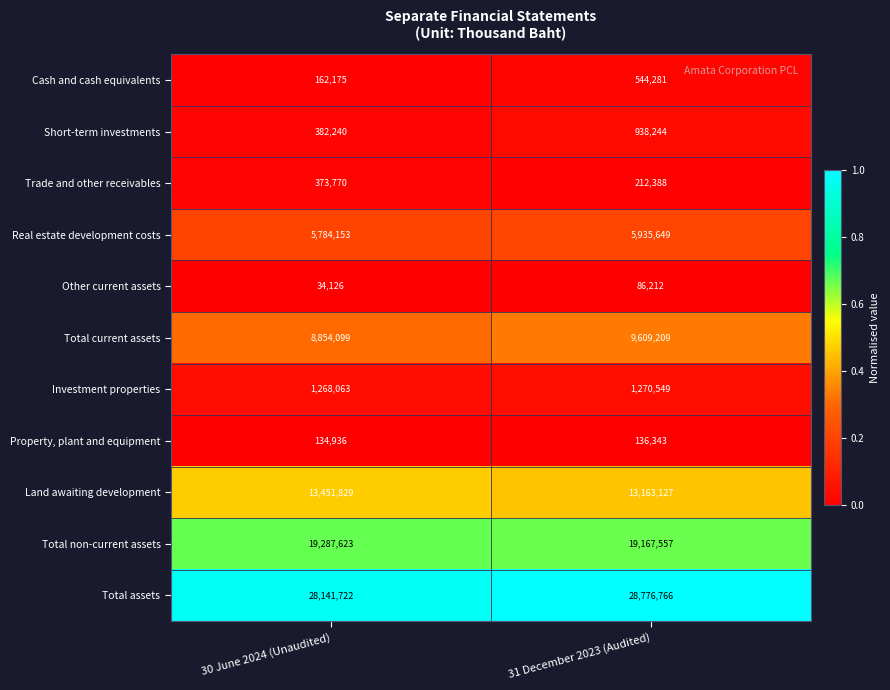

Which series has the largest total across all categories?

Total assets